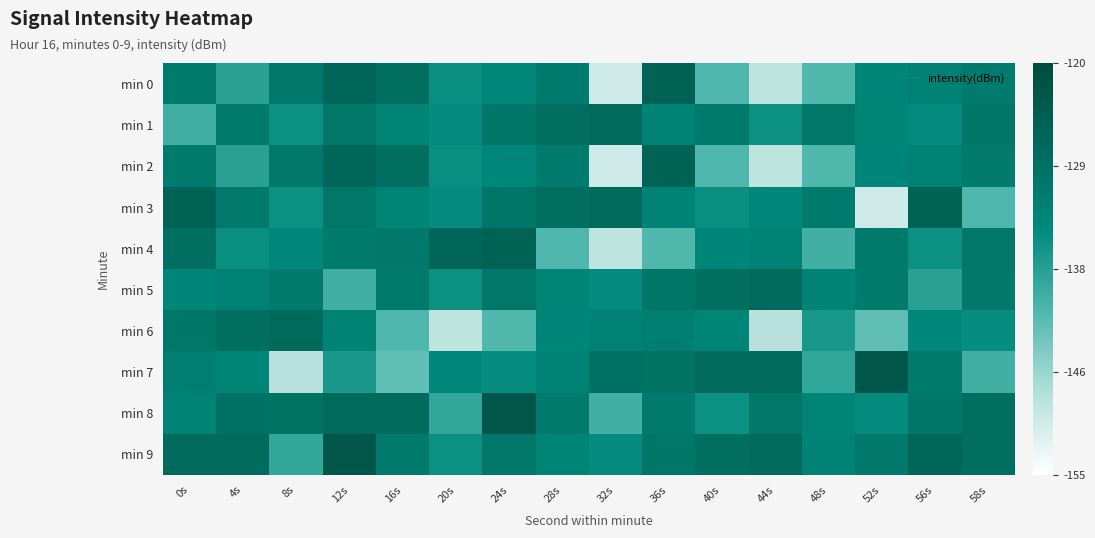

Between 4s and 20s, which series saw the biggest shift?

min 6